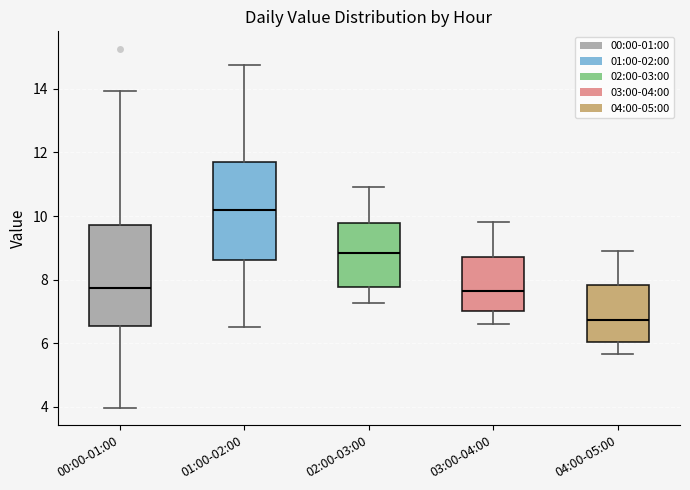

Reading left to right, read every box against the y-axis: the position of its median line, the range the box covers, and the ends of its whiskers. The values are not printed on the chart, so give them approximately, as read against the axis.

00:00-01:00: median 7.8, box 6.6 to 9.8, whiskers 4.0 to 14.0
01:00-02:00: median 10.2, box 8.6 to 11.8, whiskers 6.6 to 14.8
02:00-03:00: median 8.8, box 7.8 to 9.8, whiskers 7.2 to 11.0
03:00-04:00: median 7.6, box 7.0 to 8.8, whiskers 6.6 to 9.8
04:00-05:00: median 6.8, box 6.0 to 7.8, whiskers 5.6 to 9.0